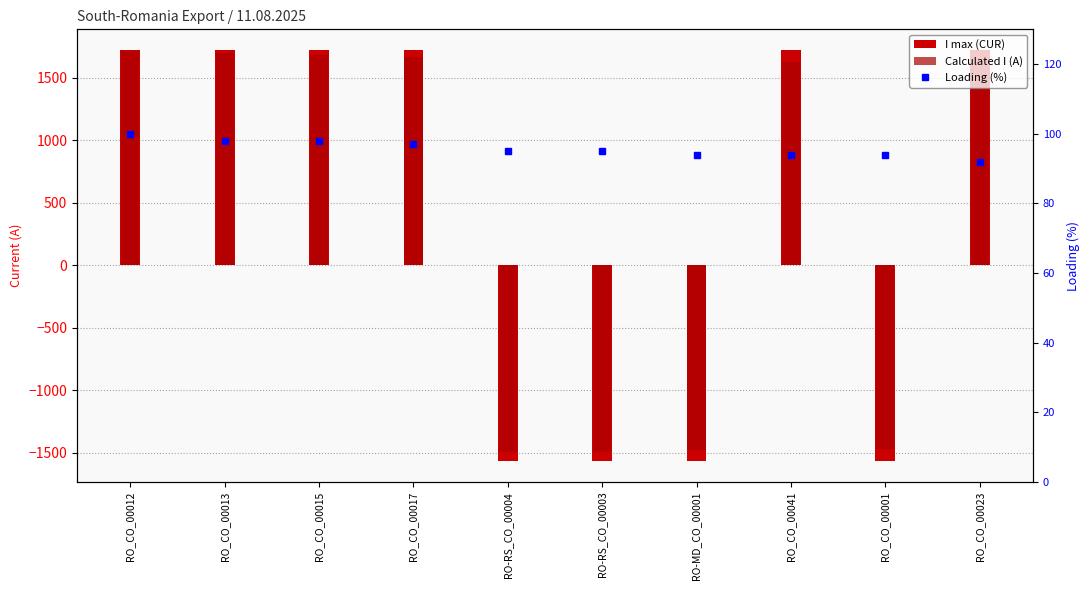

Is it true that I max (CUR) equals 2906 at RO_CO_00017?

False